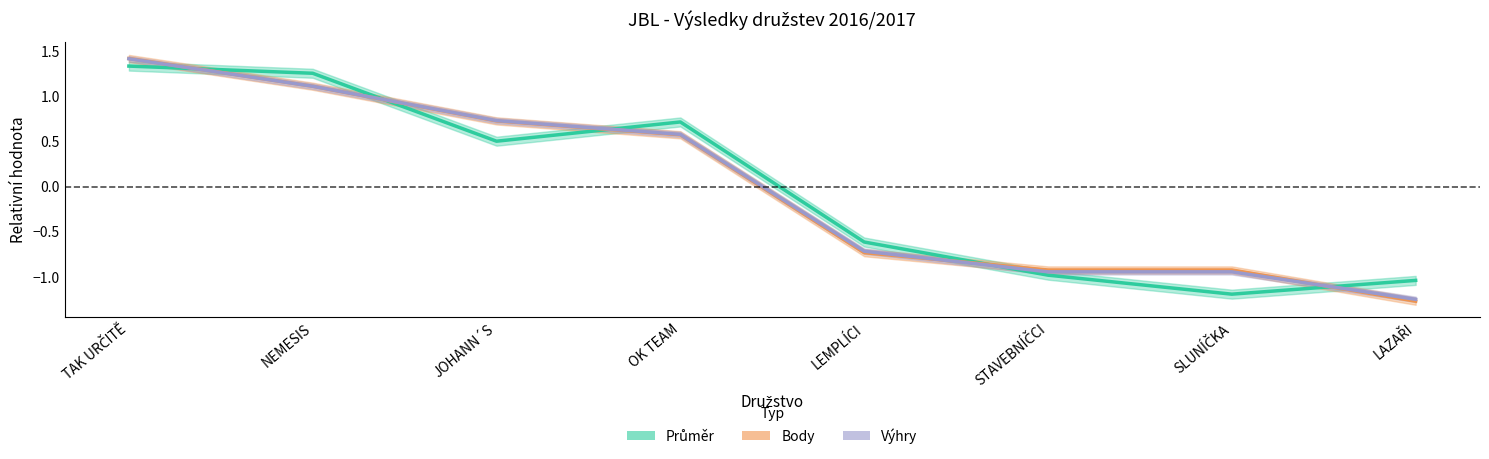

Read the Body value at SLUNÍČKA.

-0.9